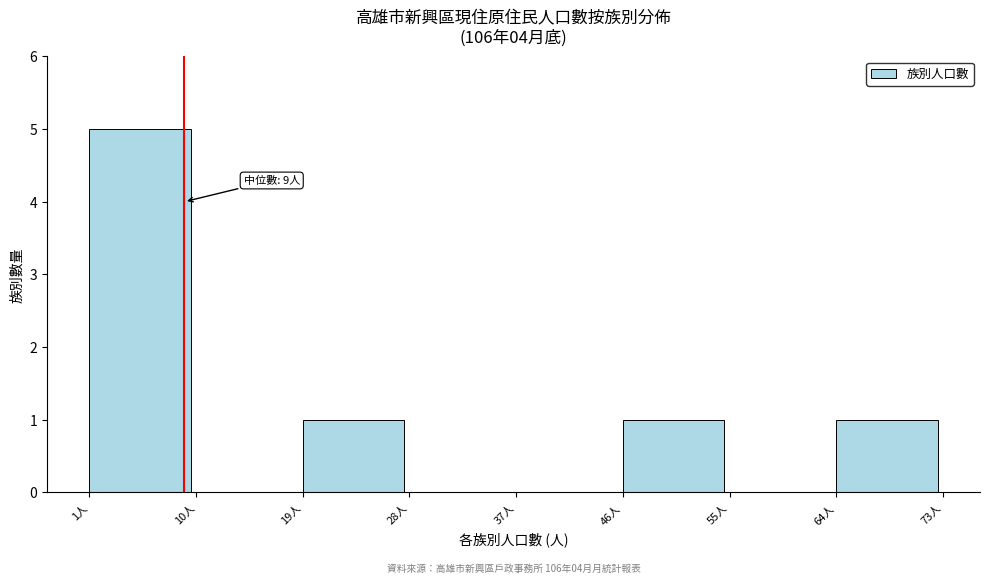

Which range on the x-axis has the tallest bar?

1 to 10